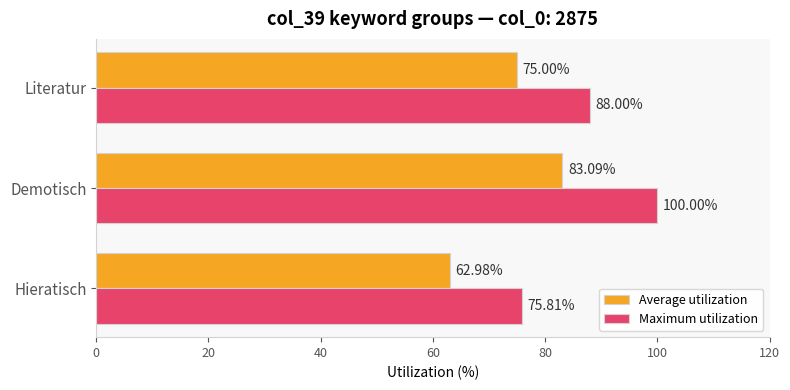

What is the total value across all series at Hieratisch?

138.8